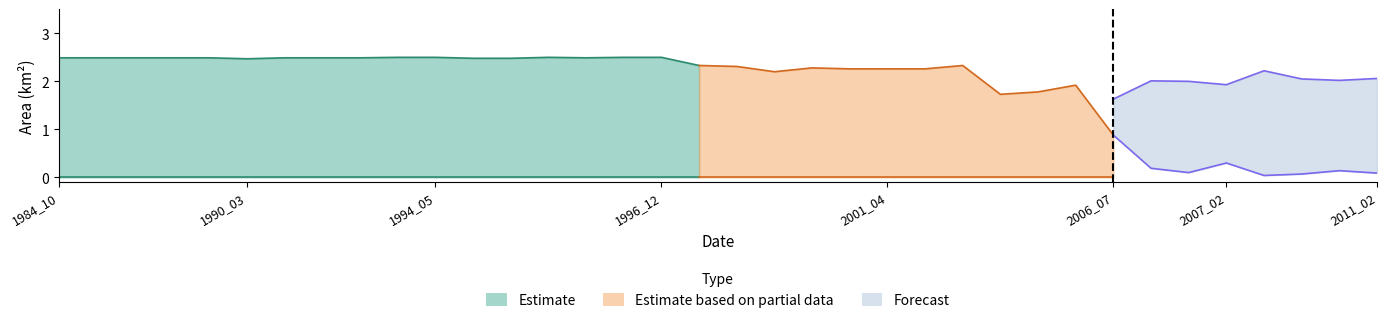

At which category does origWaterArea reach its first local peak?

1987_01